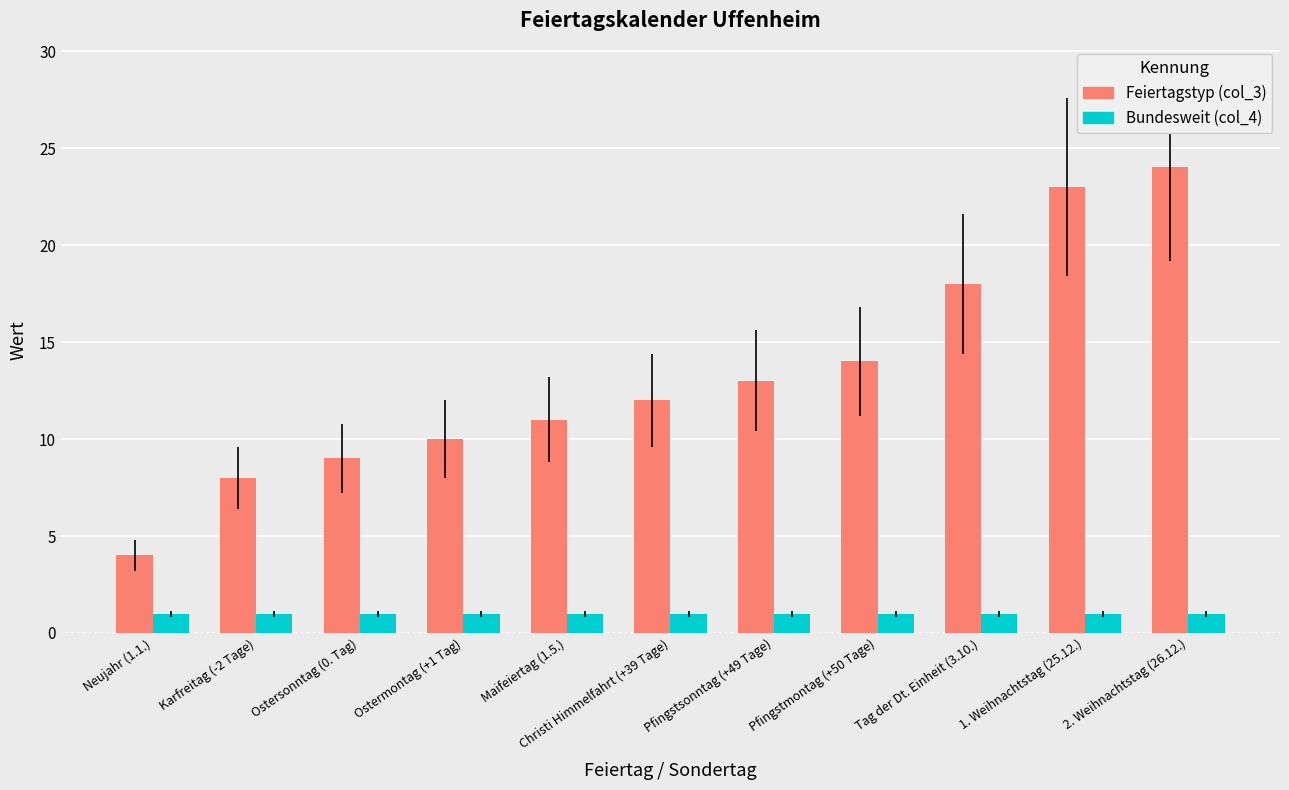

What is the difference between the Feiertagstyp (col_3) values at Christi Himmelfahrt (+39 Tage) and Neujahr (1.1.)?

8